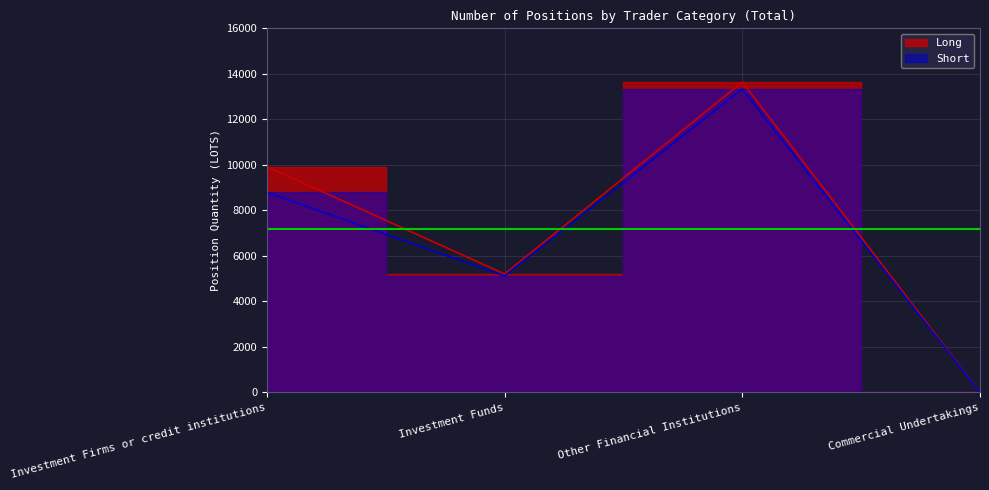

What are all the series names shown in the legend?

Long, Short